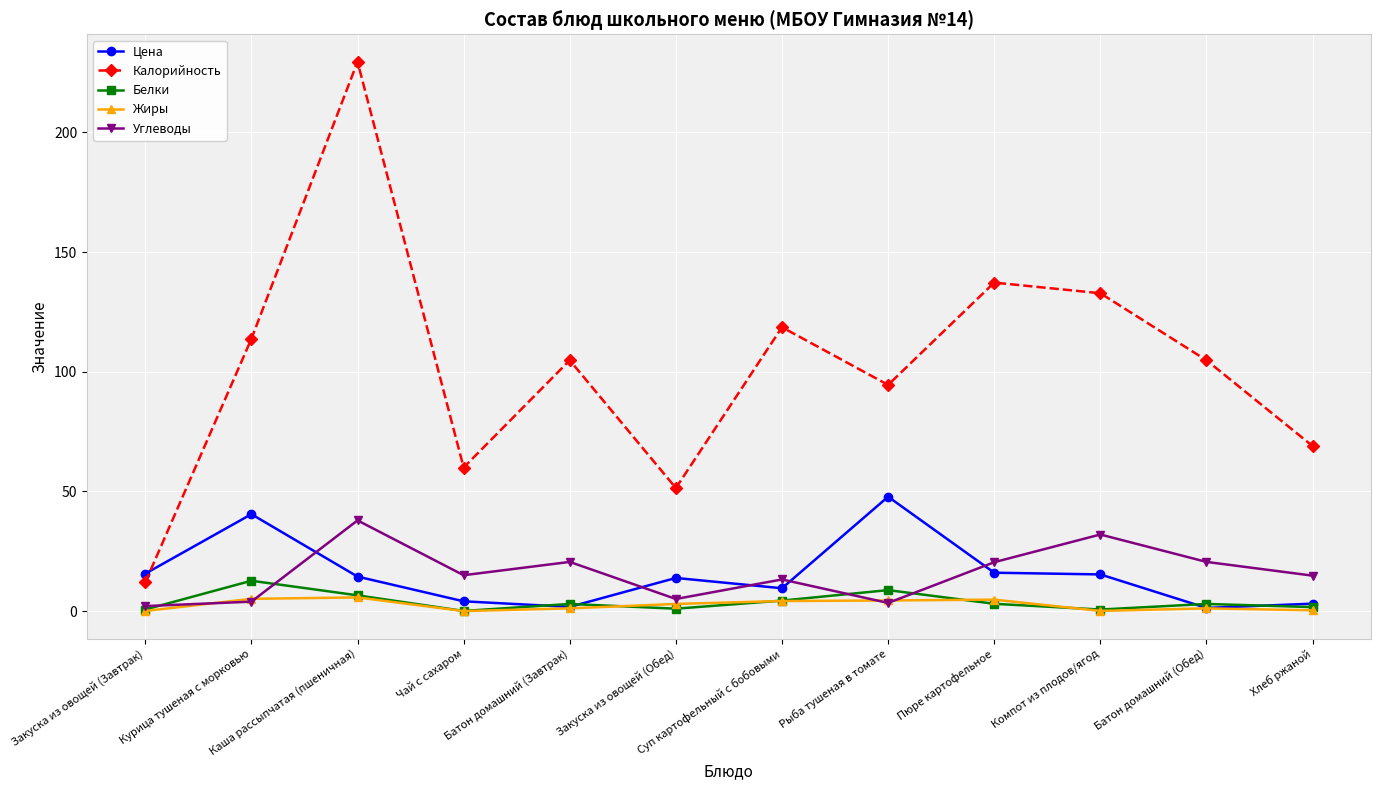

Which series ends up on top after the final intersection of Цена and Углеводы?

Углеводы